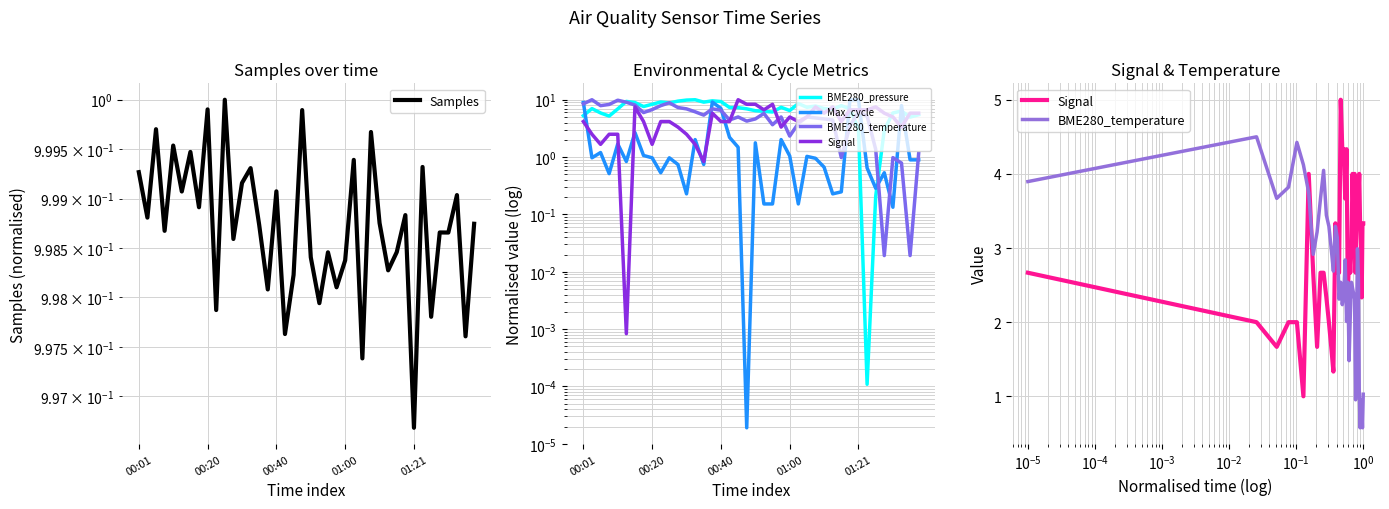

What position from the left is 00:40?

3